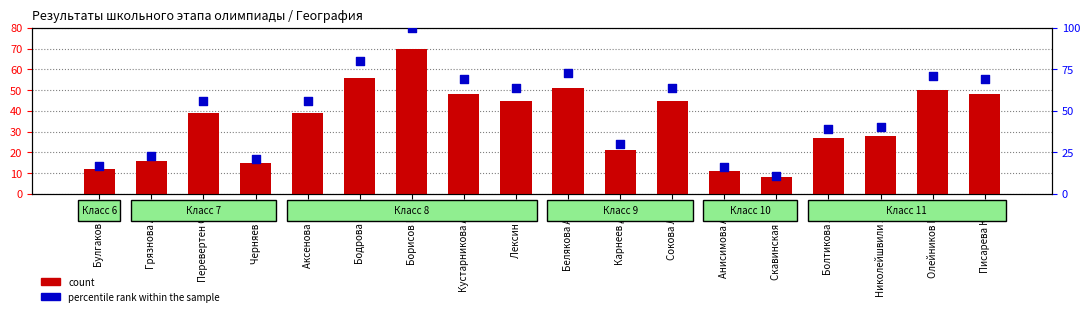

At how many categories does at least one series exceed 51?

10